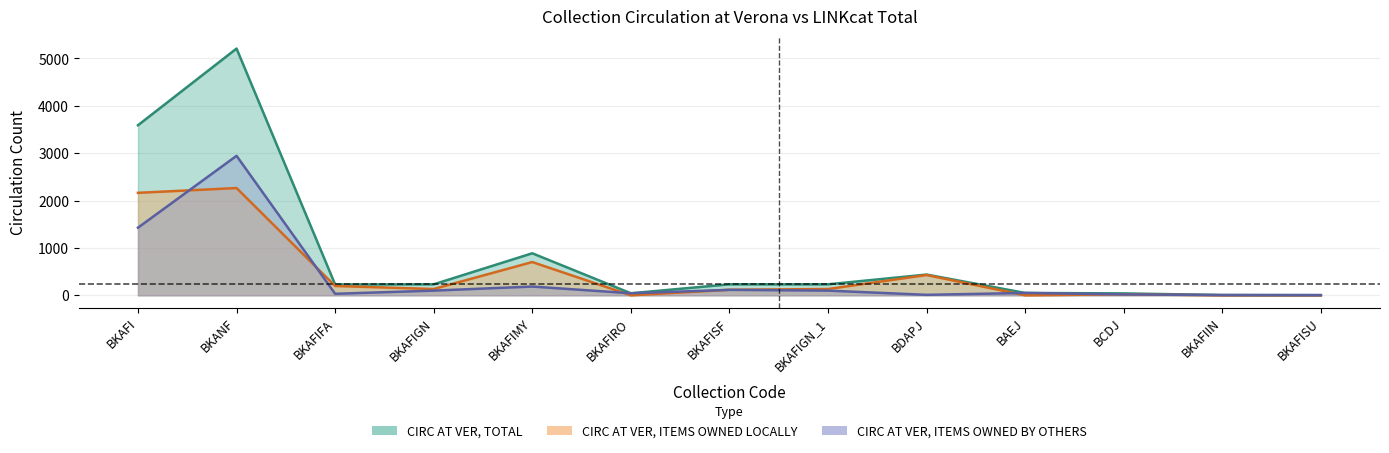

How many interior local valleys does the CIRC AT VER, TOTAL series have?

2